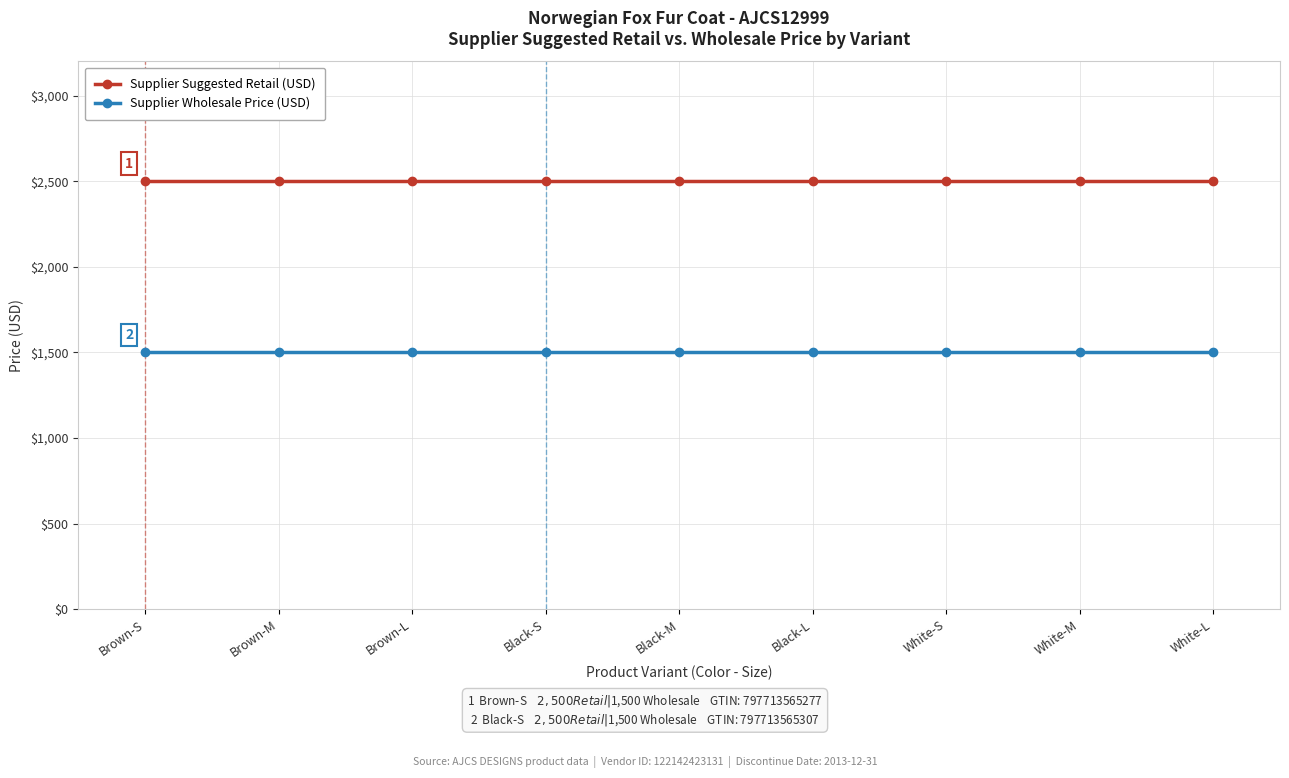

What is the average value of the Supplier Wholesale Price (USD) series?

1500